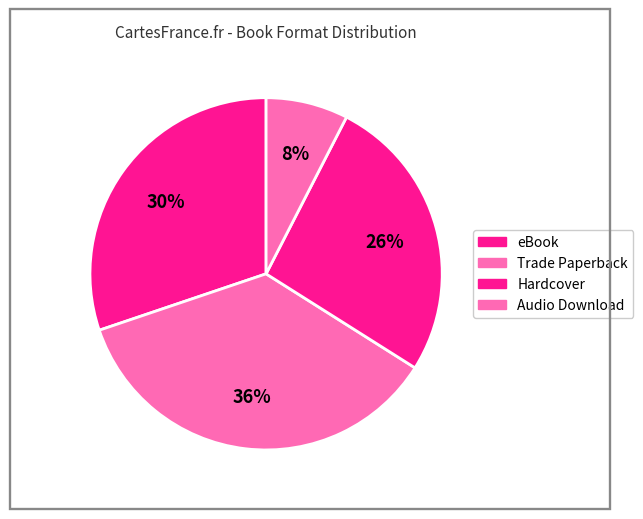

Combined, do Hardcover and Audio Download account for over 50%?

No